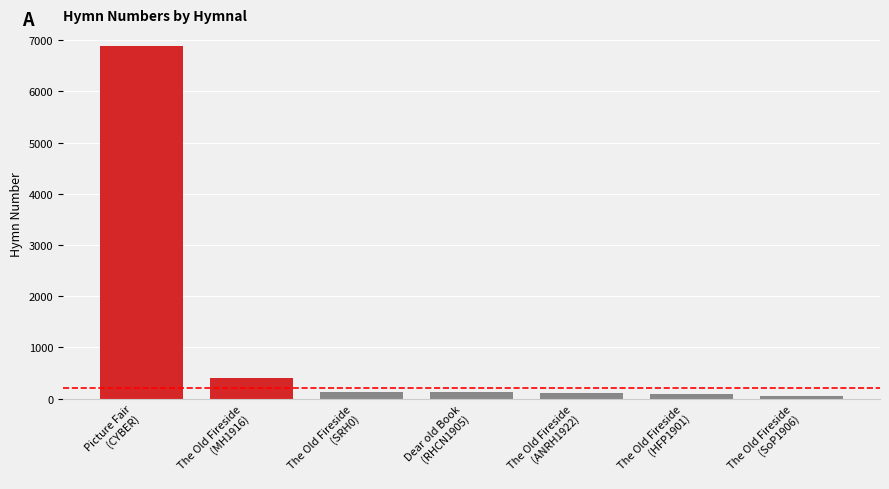

What position from the right is Picture Fair
(CYBER)?

7